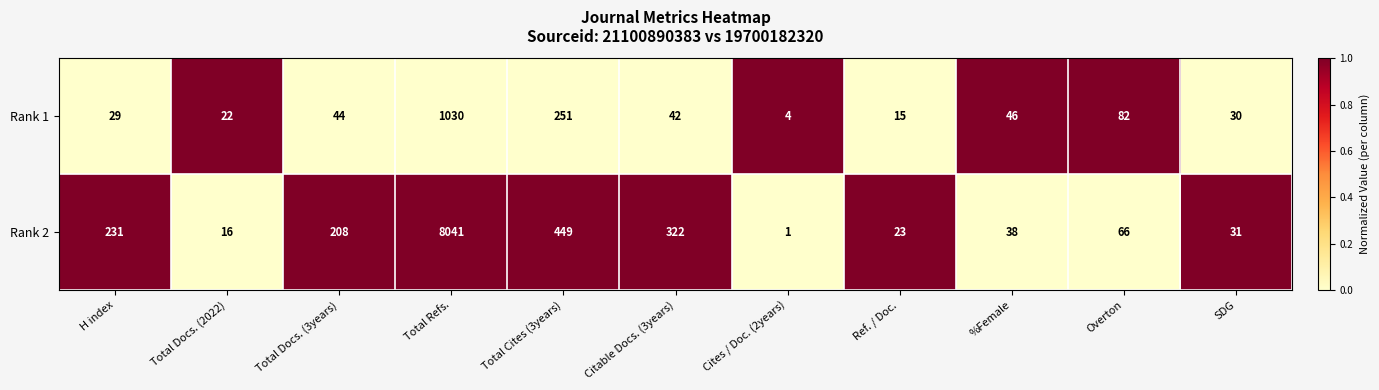

What is the maximum value shown in the chart?

8041